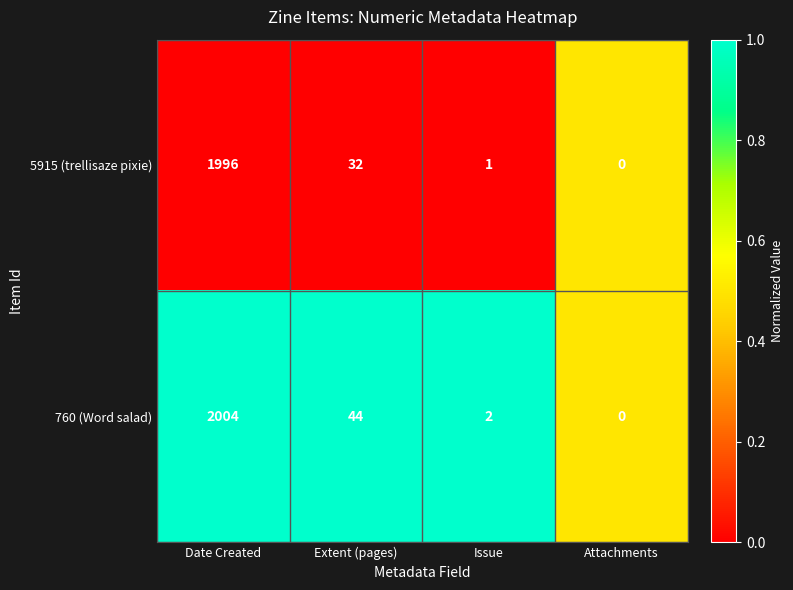

Which category has the lowest value in the 760 (Word salad) series?

Attachments